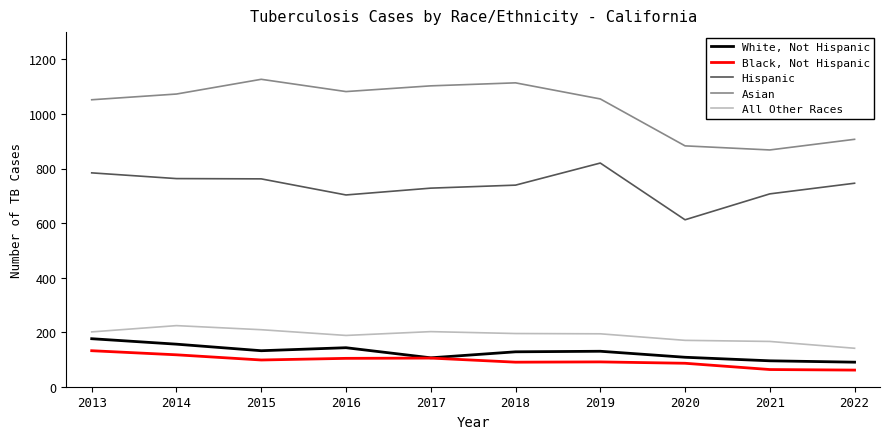

Where is the first local maximum for Asian?

2015